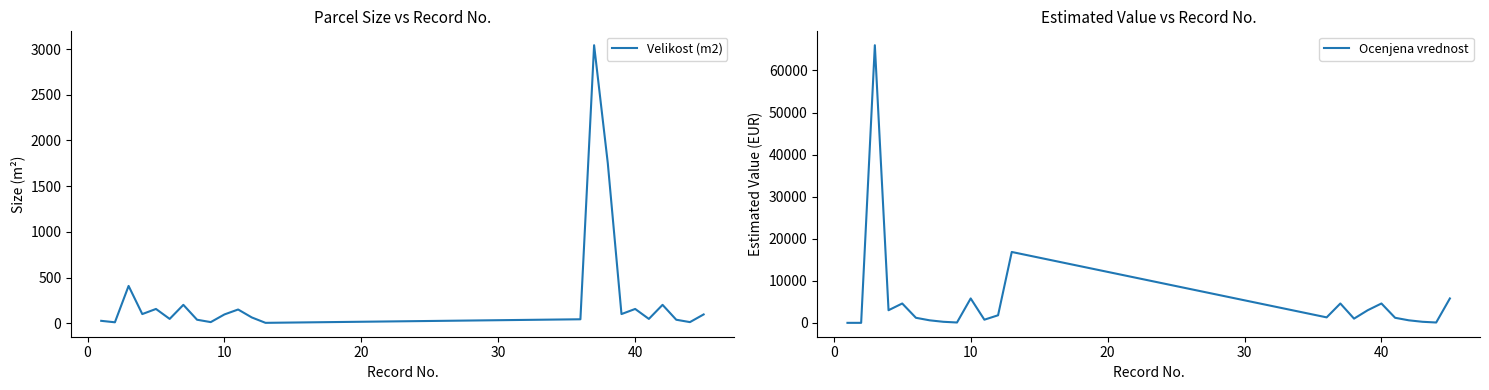

What is the maximum value for Ocenjena vrednost?

66000